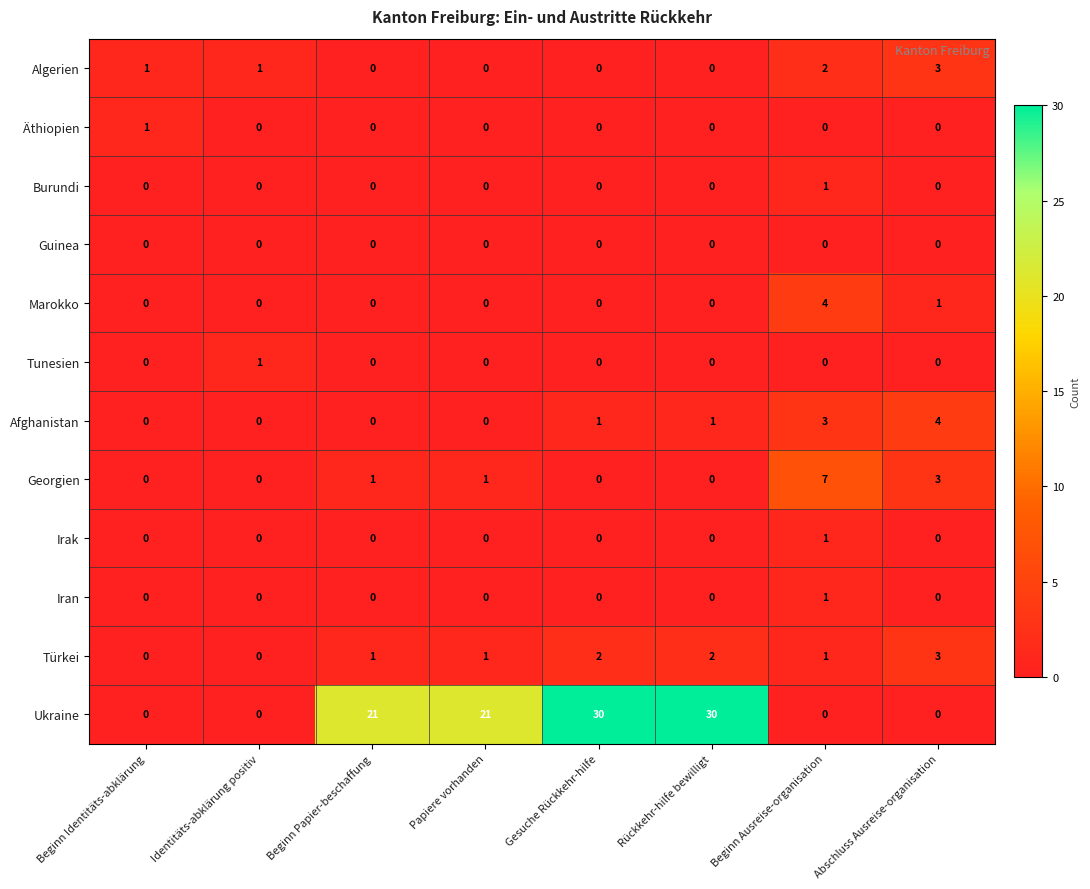

Which series has the largest total across all categories?

Ukraine